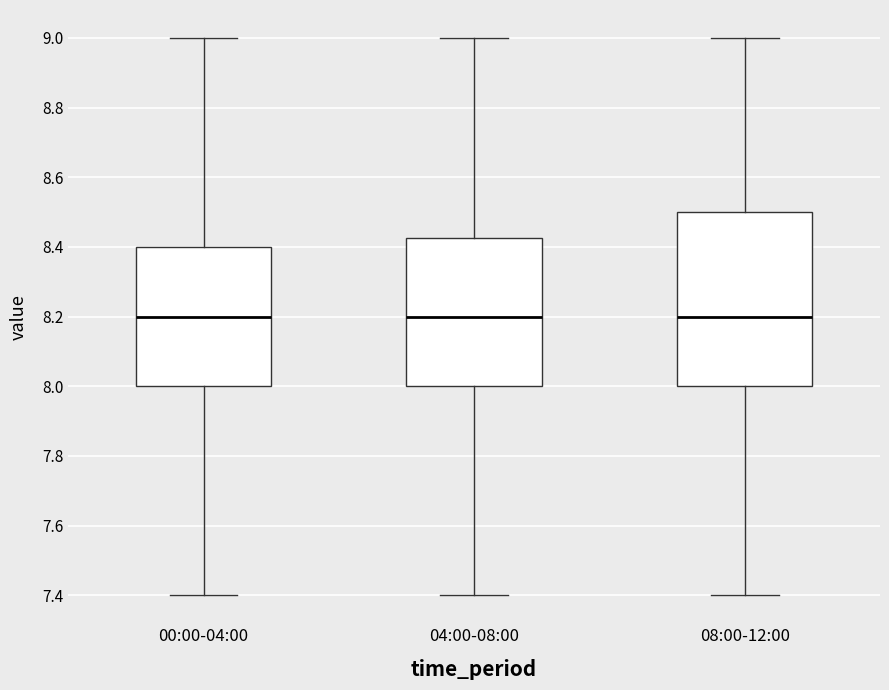

Which box is the tallest, from its lower edge to its upper edge?

08:00-12:00